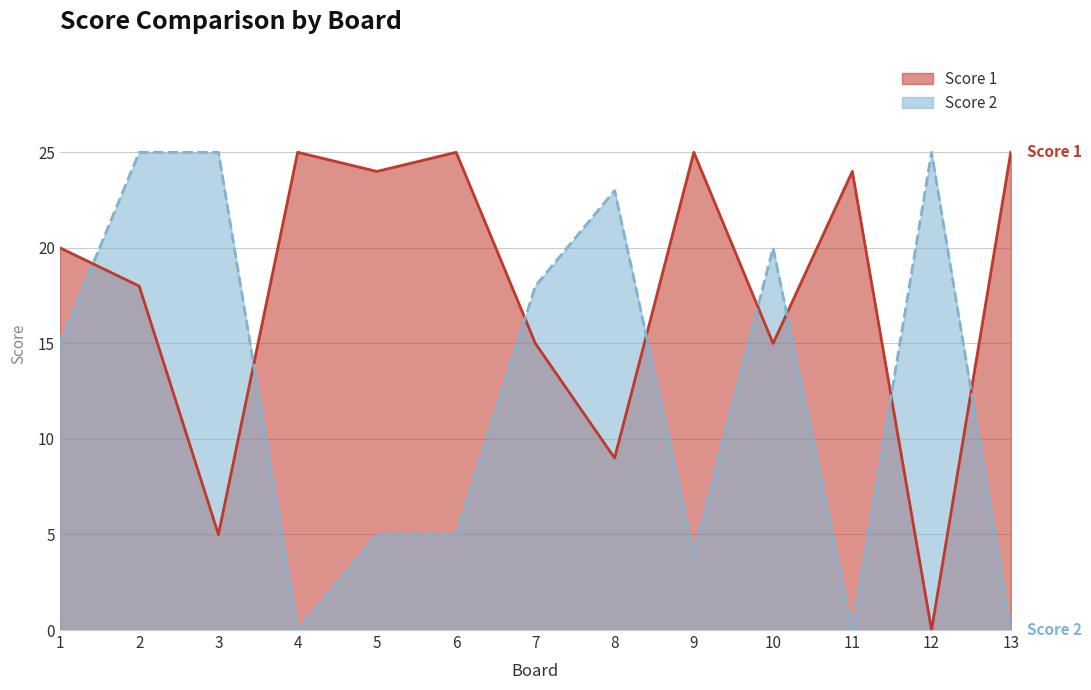

At which category is the sum across all series the highest?

2